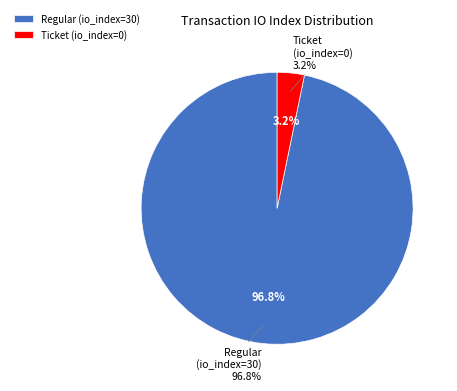

Which slice is the smallest?

Ticket (io_index=0)